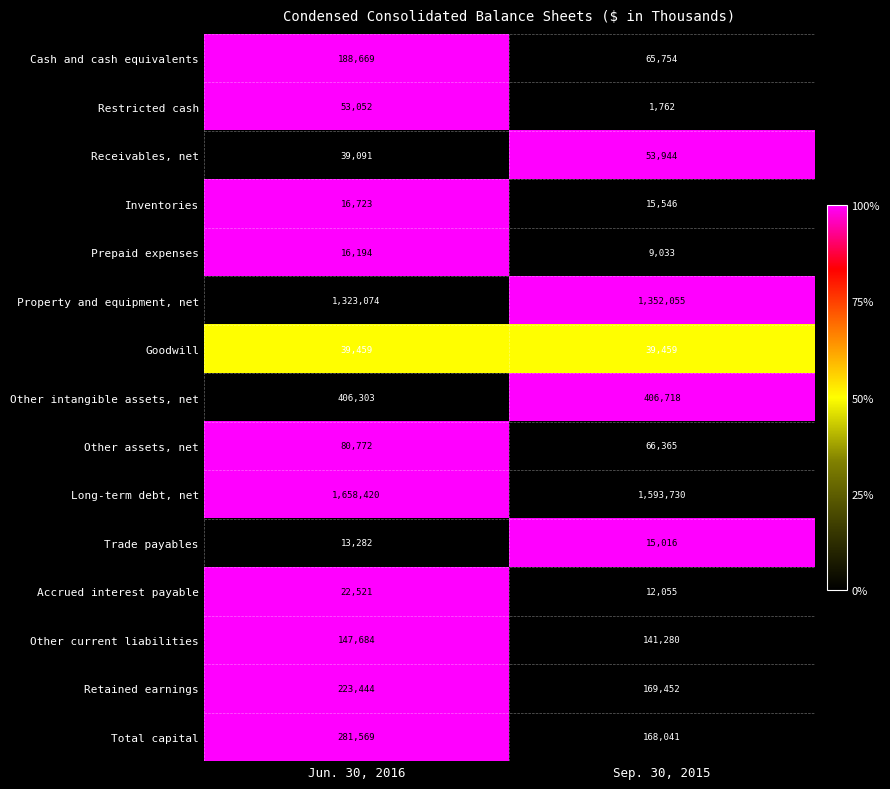

Which label corresponds to the smallest value in the chart?

Sep. 30, 2015